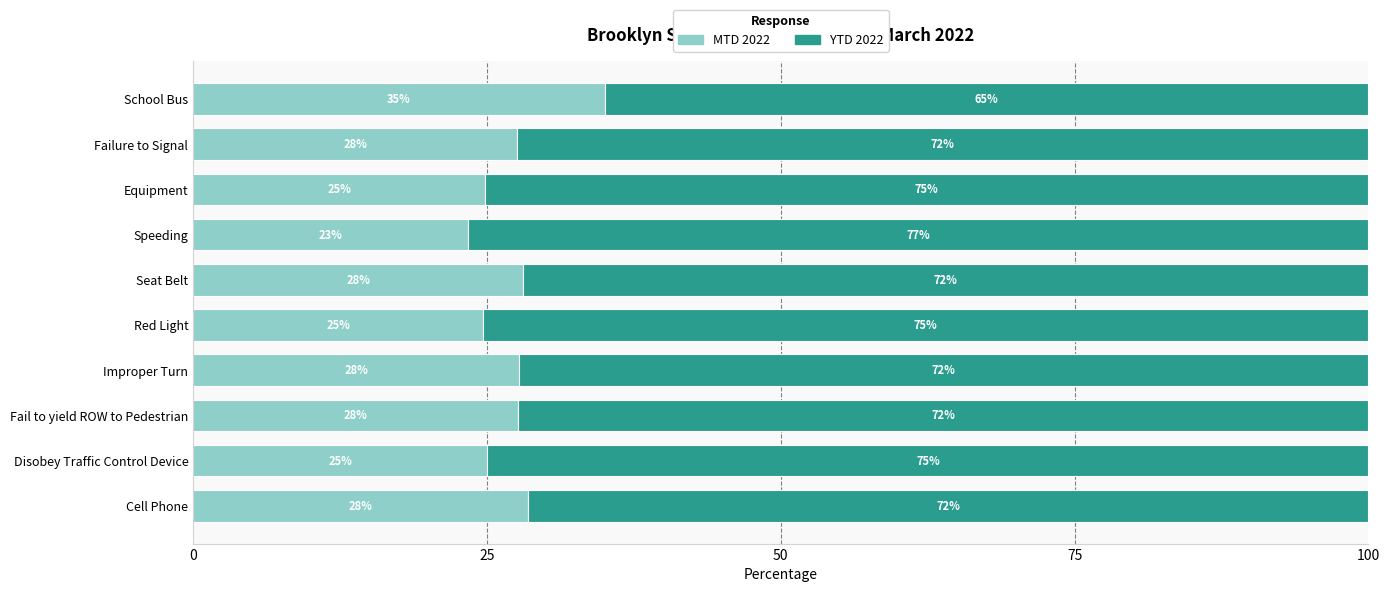

What is the lowest value of the MTD 2022 series?

23.4